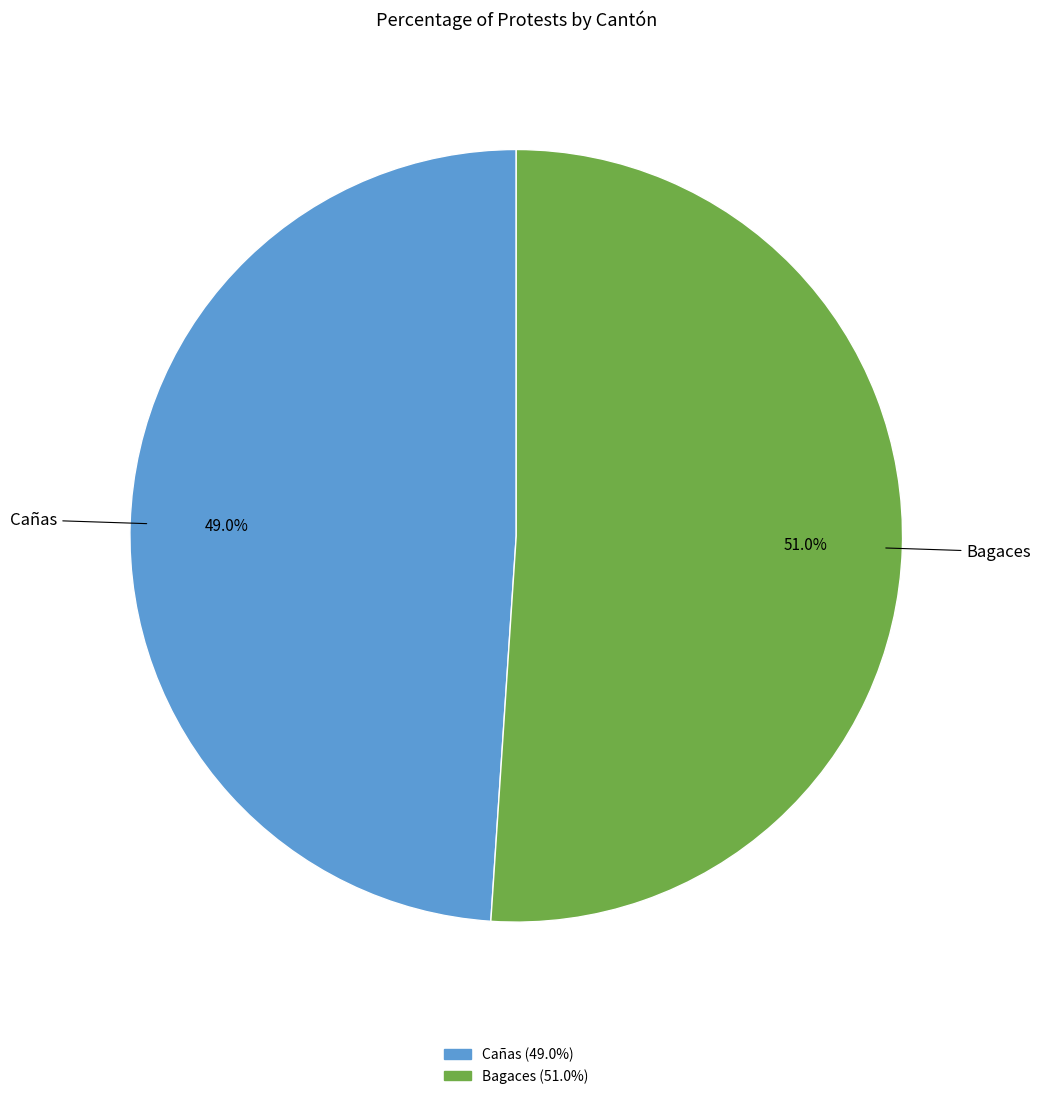

To the nearest percent, what is the average slice percentage?

50%